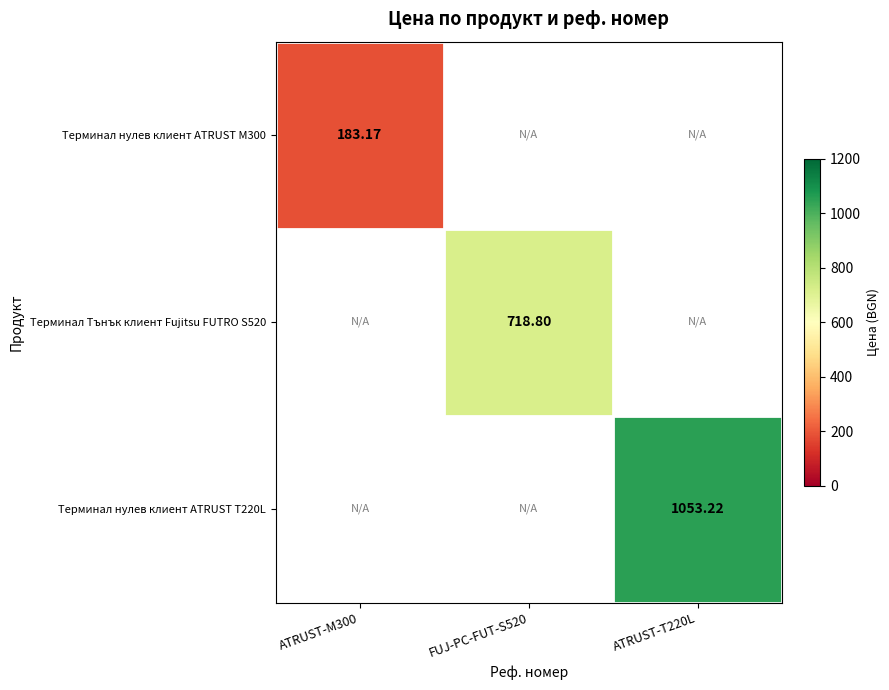

List the labels in order of Терминал нулев клиент ATRUST M300 value, smallest first.

ATRUST-M300, FUJ-PC-FUT-S520, ATRUST-T220L